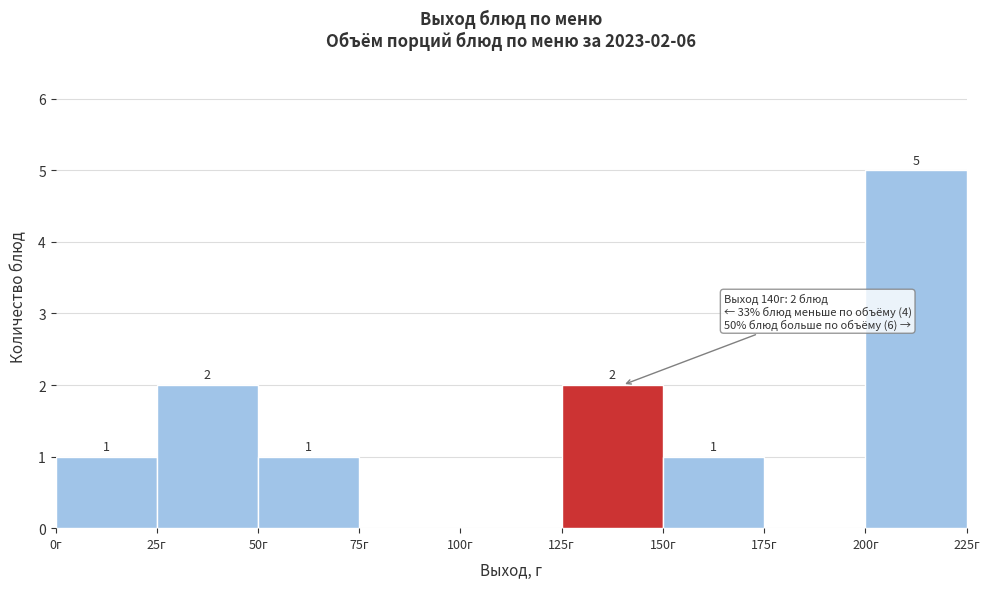

Over which range of the x-axis is the bar tallest?

200 to 225